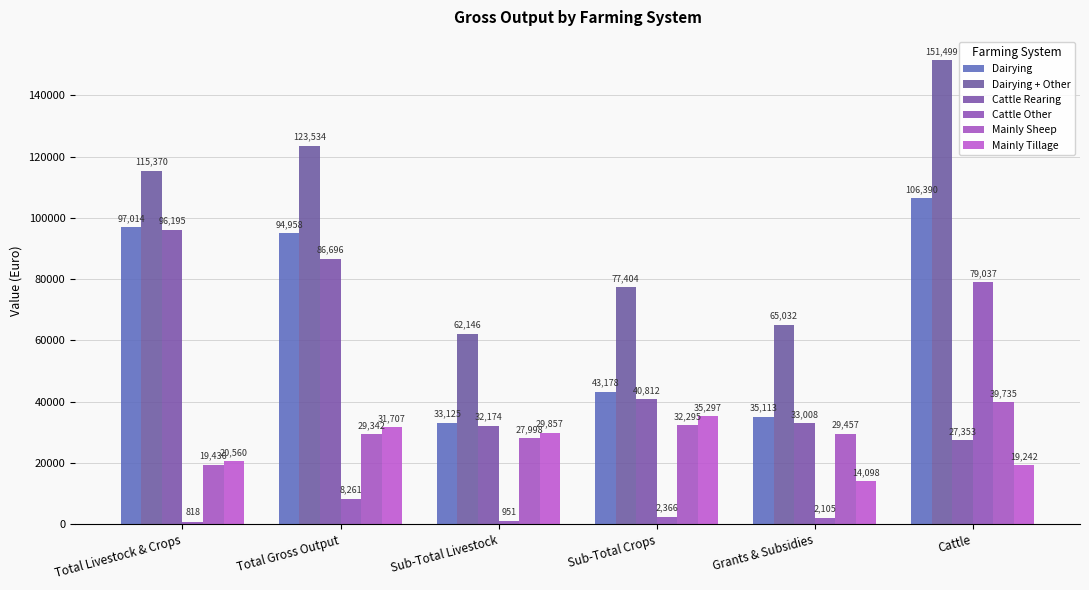

Rank the series at Total Gross Output from lowest to highest value.

Cattle Other, Mainly Sheep, Mainly Tillage, Cattle Rearing, Dairying, Dairying + Other